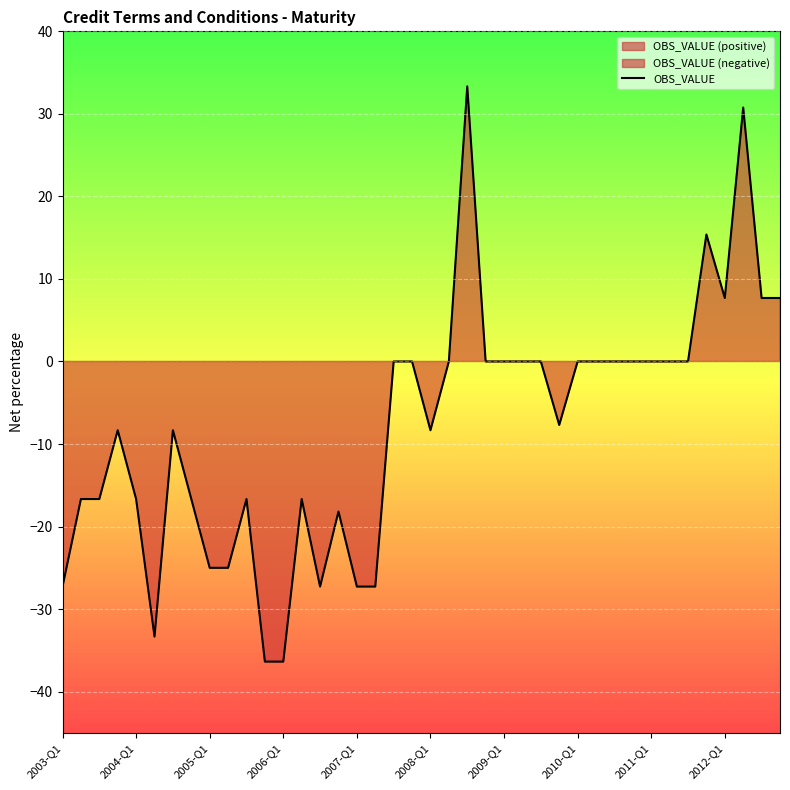

What is the difference between the second highest and second lowest values?

67.1